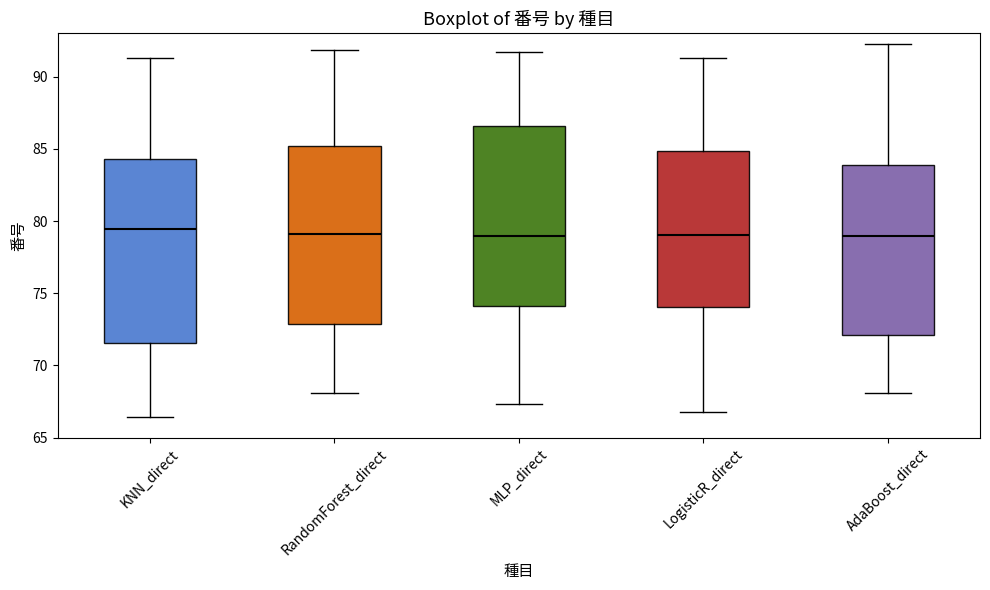

Reading left to right, transcribe this box plot: for each box, give where its median line is, the range the box spans, and where its two whiskers end, as read against the y-axis. The values are not printed on the chart, so give them approximately, as read against the axis.

KNN_direct: median 79.5, box 71.5 to 84.5, whiskers 66.5 to 91.5
RandomForest_direct: median 79.0, box 73.0 to 85.0, whiskers 68.0 to 92.0
MLP_direct: median 79.0, box 74.0 to 86.5, whiskers 67.5 to 91.5
LogisticR_direct: median 79.0, box 74.0 to 85.0, whiskers 66.5 to 91.5
AdaBoost_direct: median 79.0, box 72.0 to 84.0, whiskers 68.0 to 92.0